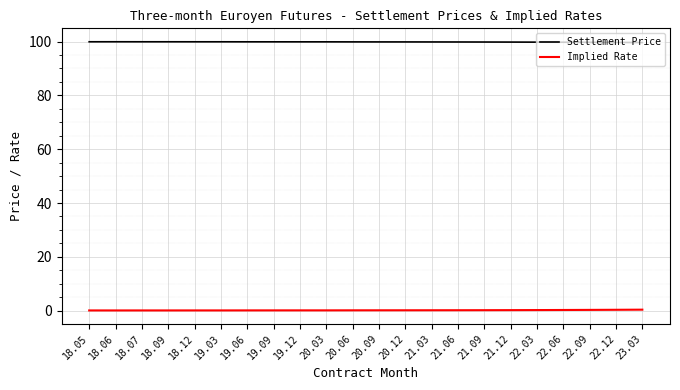

How many lines are shown in the chart?

2